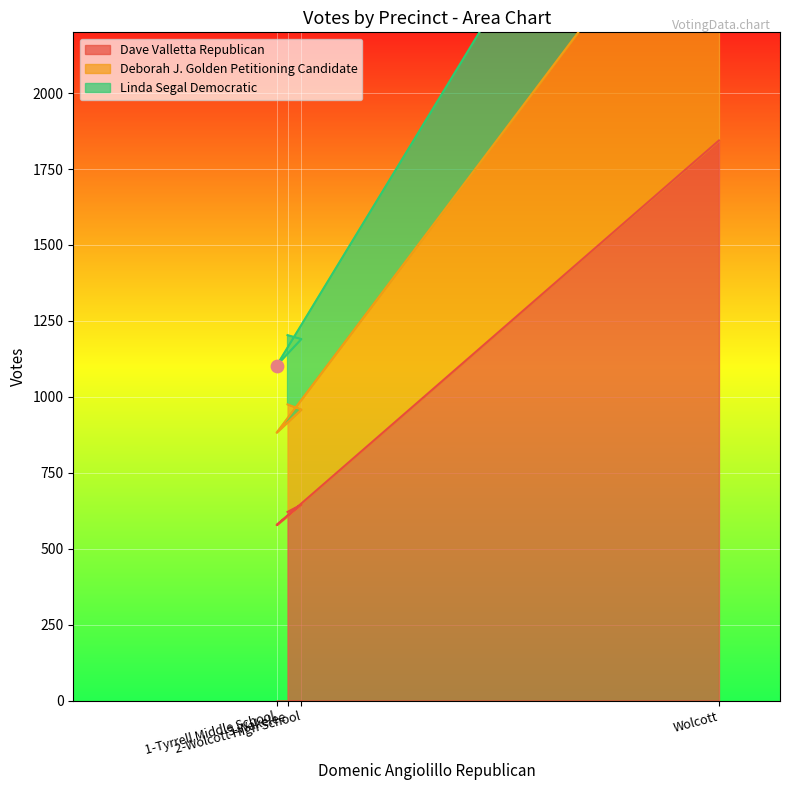

At which category is the sum across all series the highest?

Wolcott